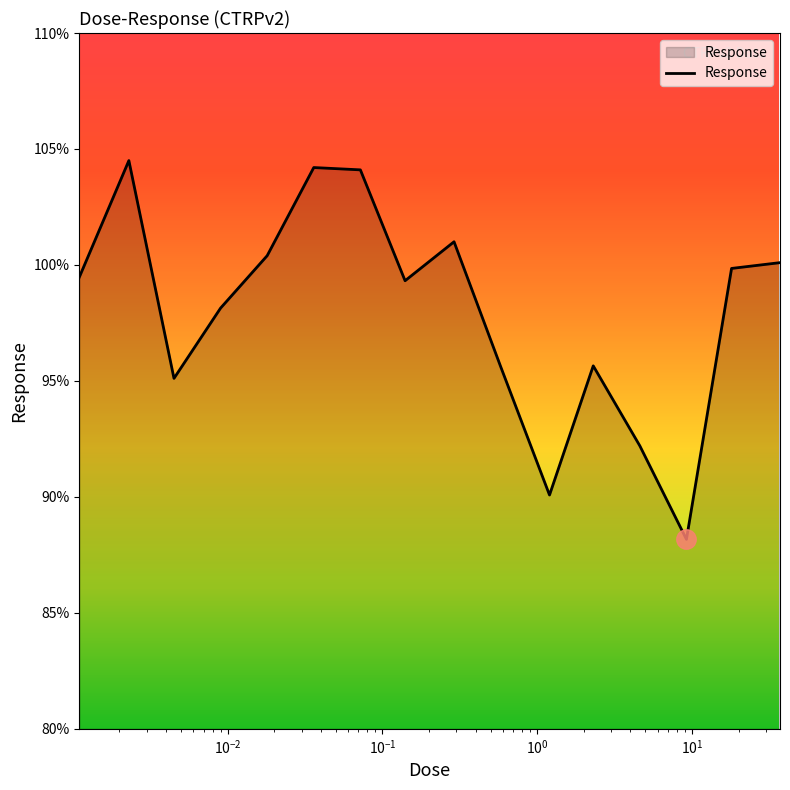

What is the greatest value displayed?

104.5